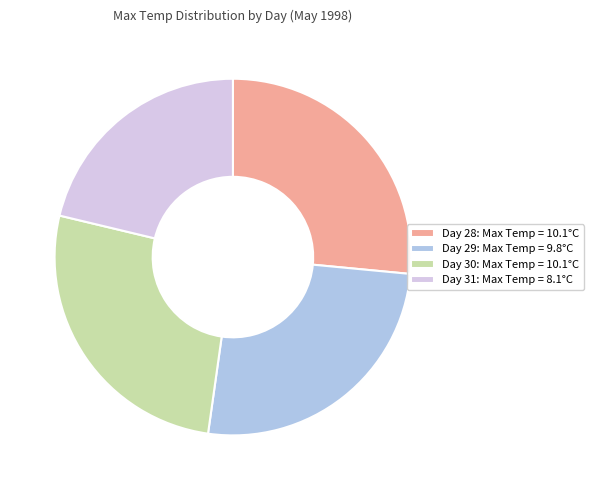

Is there any slice that represents more than half of the pie?

No